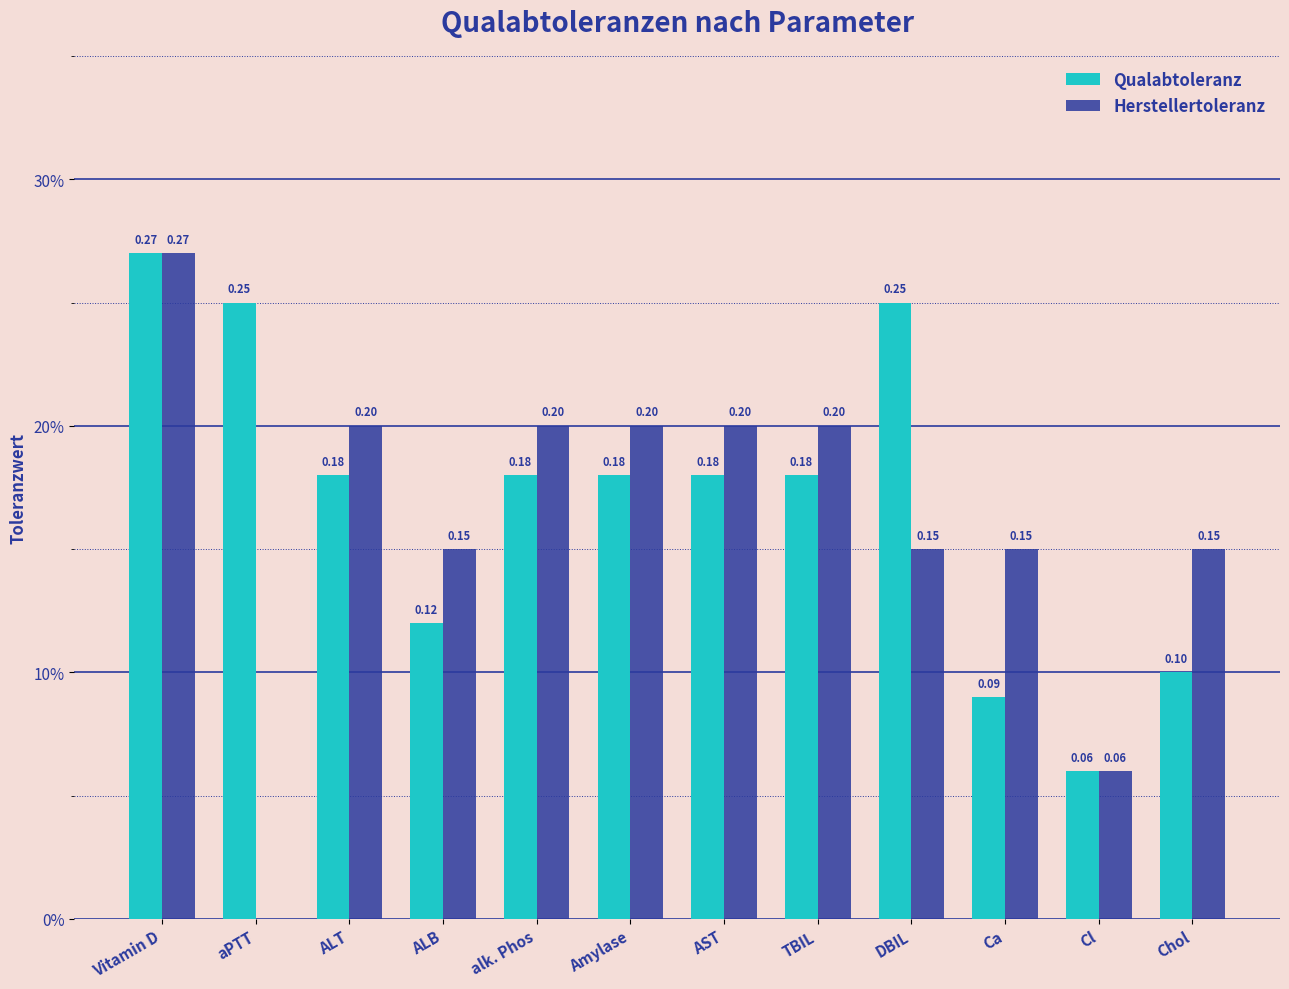

What are all the series names shown in the legend?

Qualabtoleranz, Herstellertoleranz